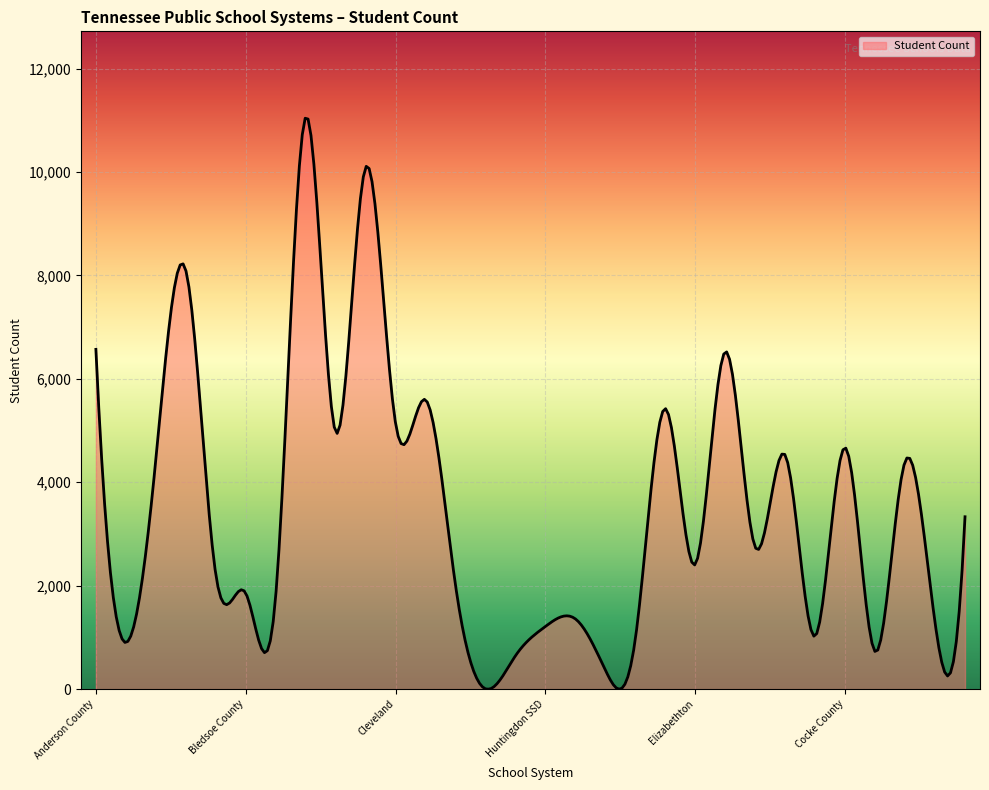

Reading left to right, what are all the values shown in this chart?

6570	900	4439	8100	2221	1856	1797	11060	4970	10087	5136	5595	2008	5	645	1212	1358	369	970	5425	2413	6525	2744	4526	1024	4670	725	4402	1287	3333